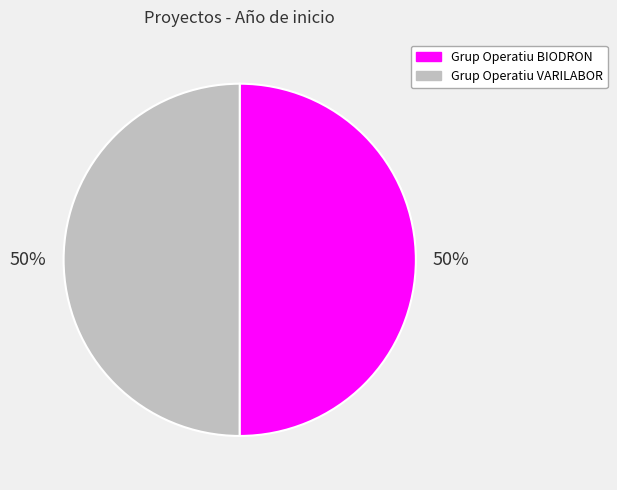

How many slices are in this pie chart?

2